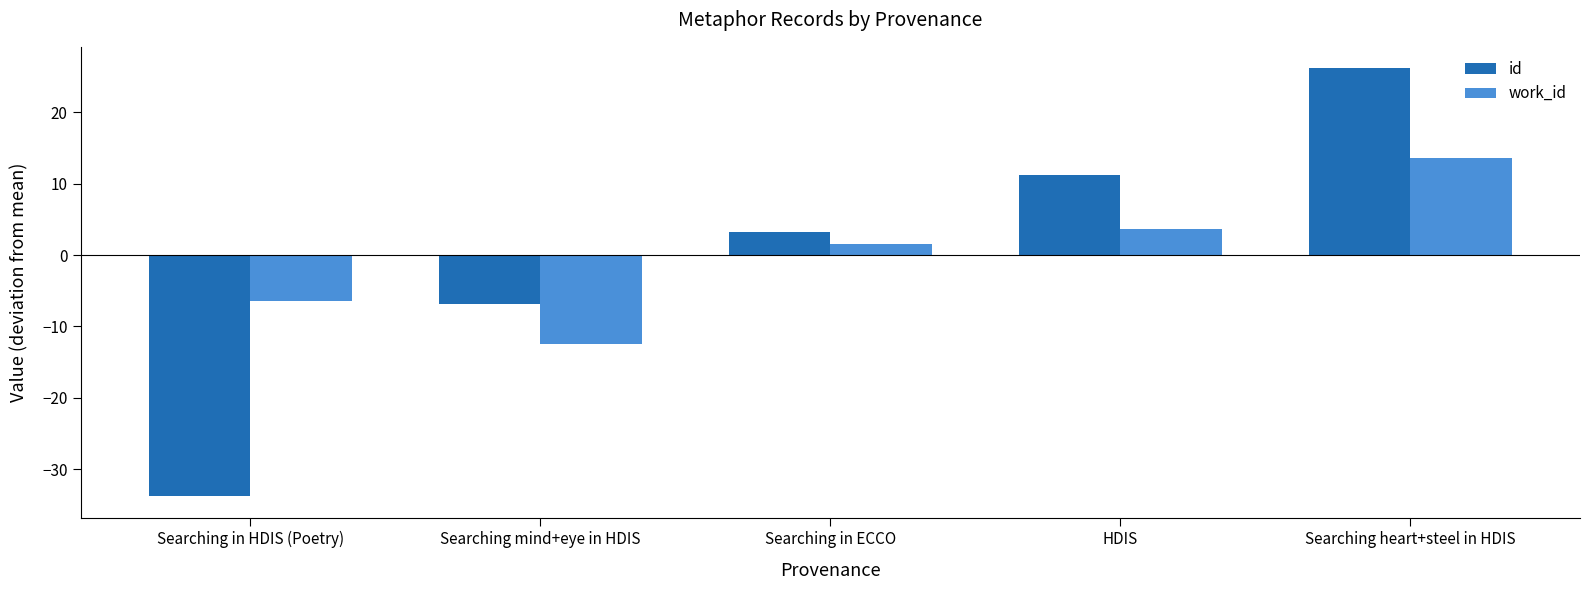

The id series shows -6.8 at Searching mind+eye in HDIS. True or false?

True